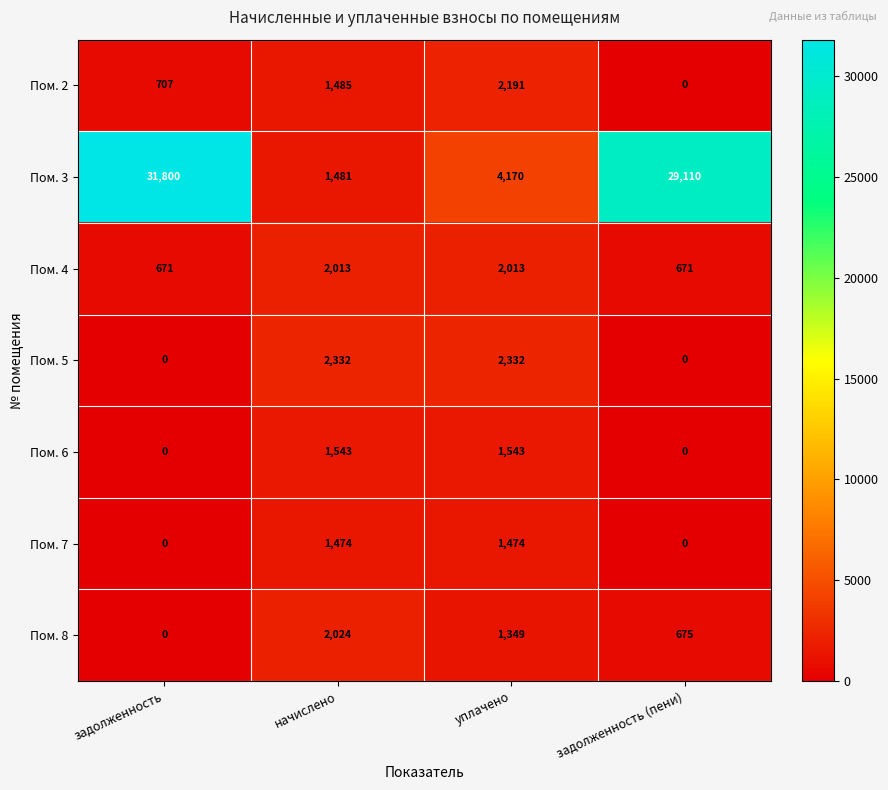

What is the approximate value of Пом. 2 at начислено, to the nearest 100?

1500